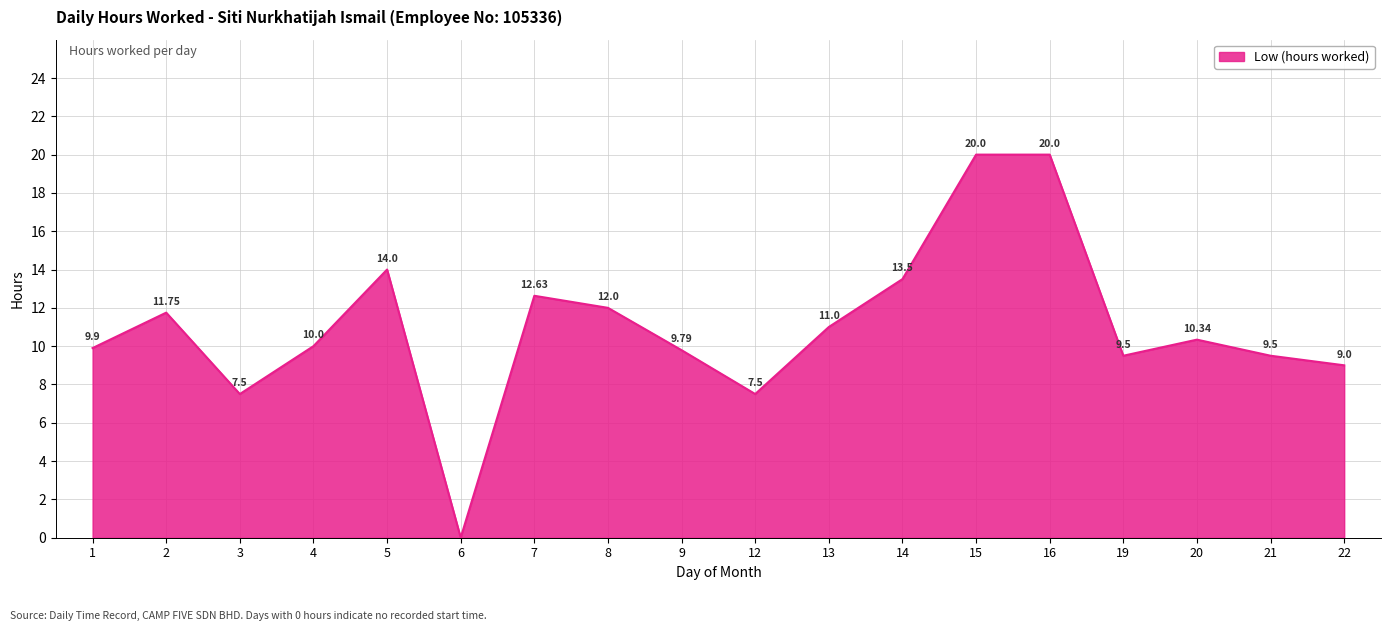

How many lines are shown in the chart?

1